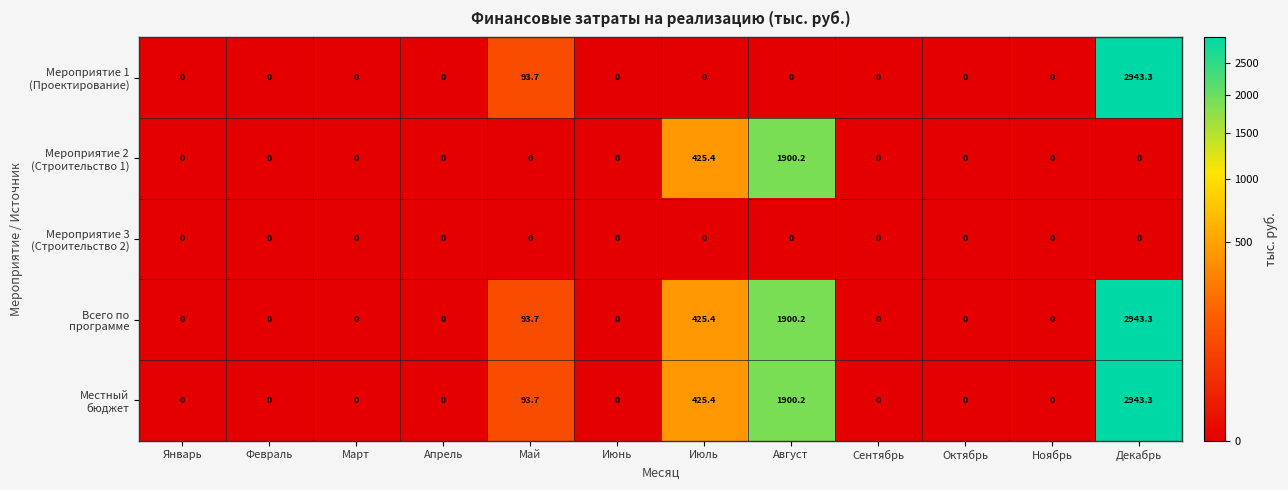

What is the spread (max minus min) of values at Май?

93.7